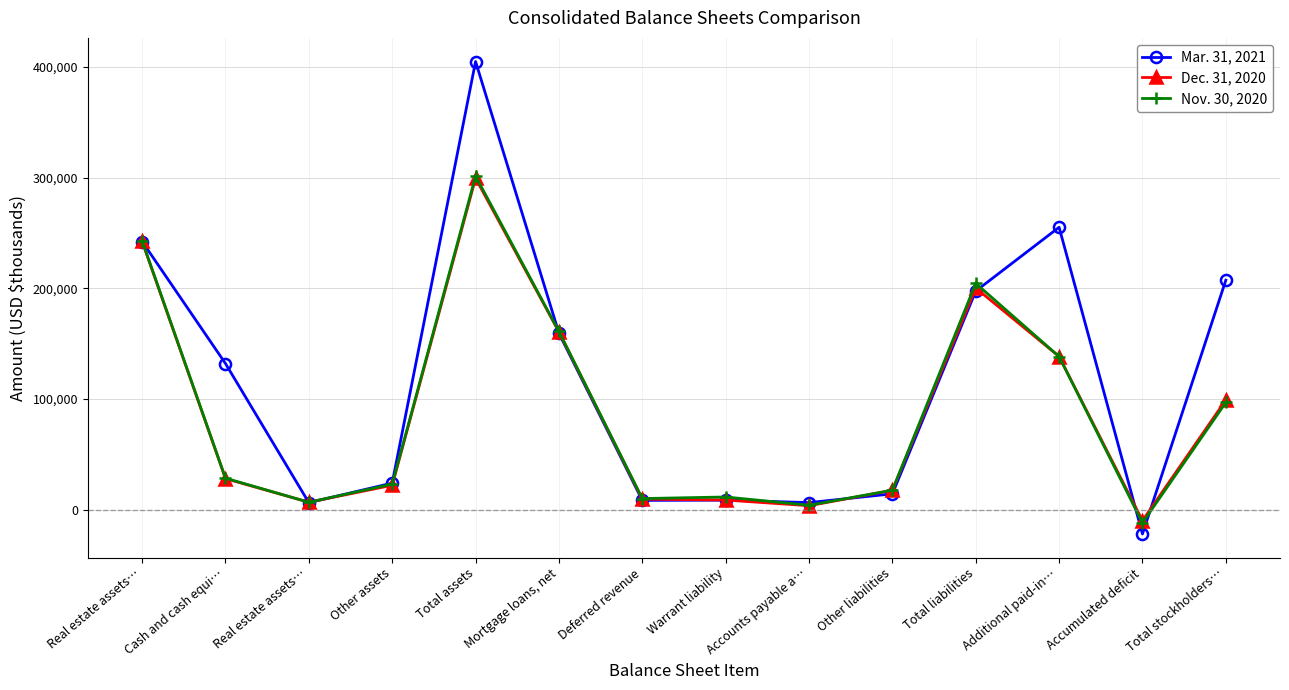

Which series changed the most between Real estate assets… and Real estate assets…?

Nov. 30, 2020